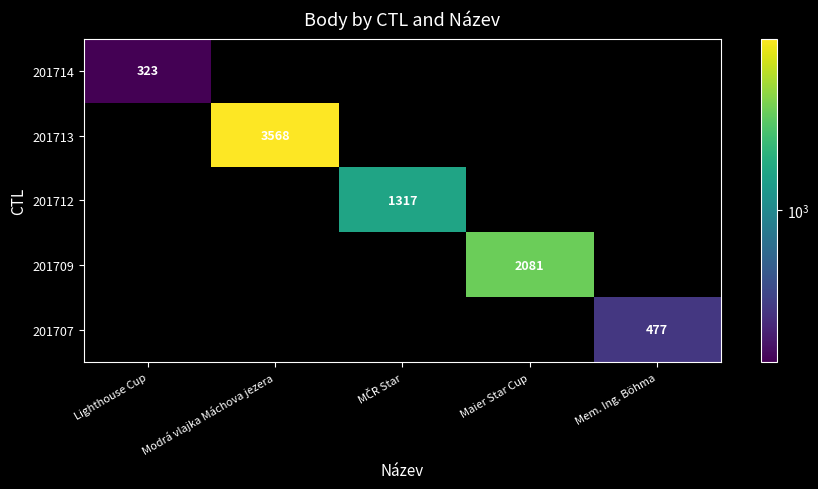

True or false: 201713 has a value of 5957 at Modrá vlajka Máchova jezera.

False